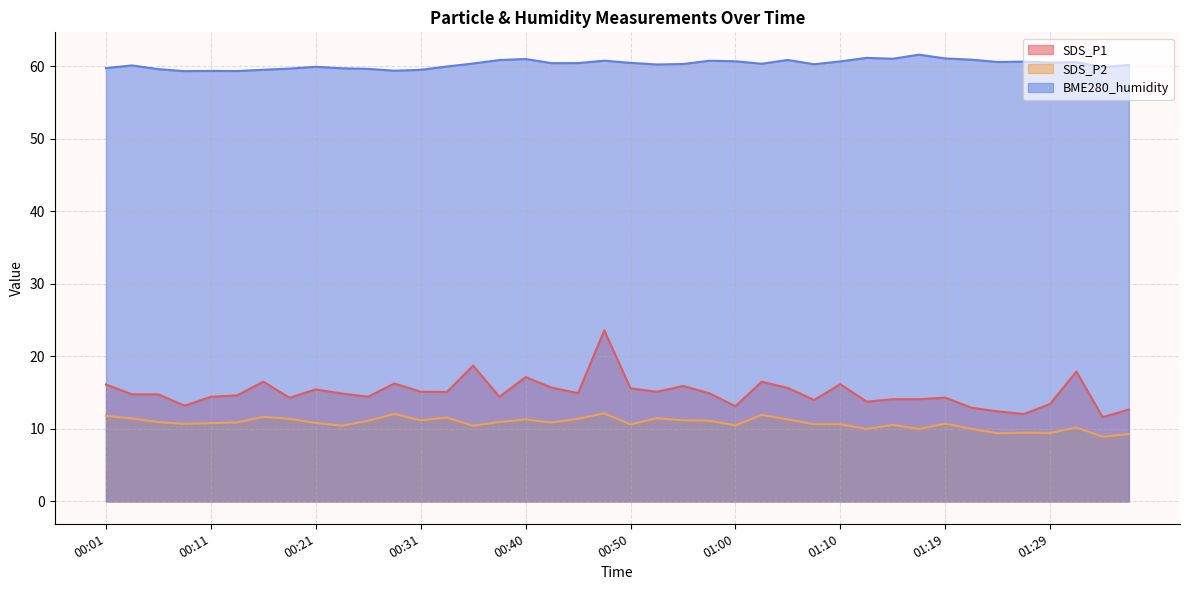

True or false: SDS_P1 and BME280_humidity cross at least once.

False